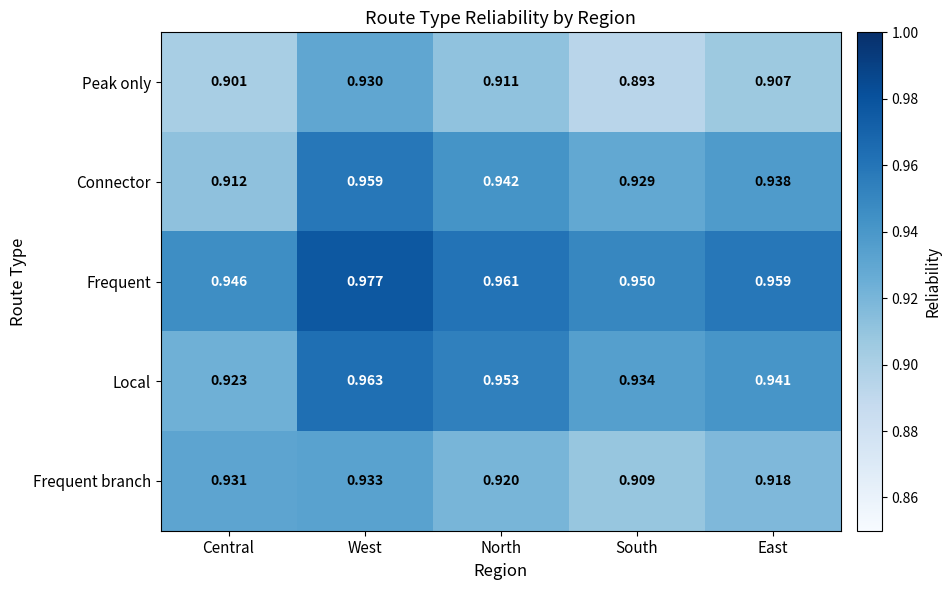

Is the value of Connector at North greater than the value of Frequent at North?

No